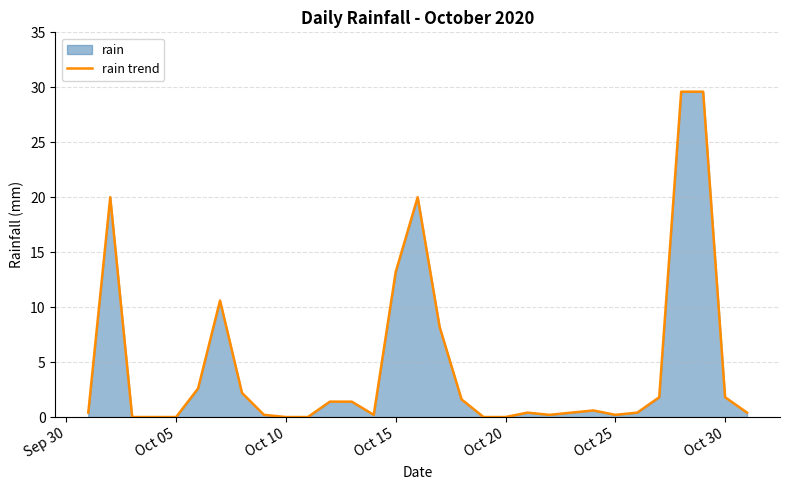

How many interior local peaks (higher than both neighbors) does the data have?

5